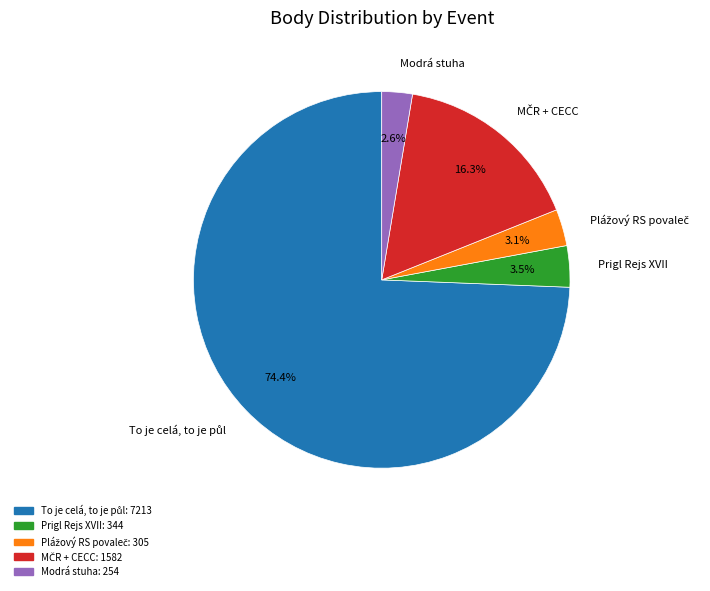

Which category has the smallest portion of the pie?

Modrá stuha